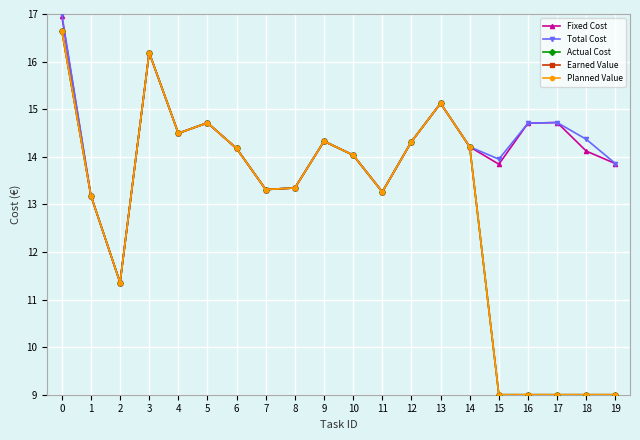

How many data points in Earned Value are less than 14?

10